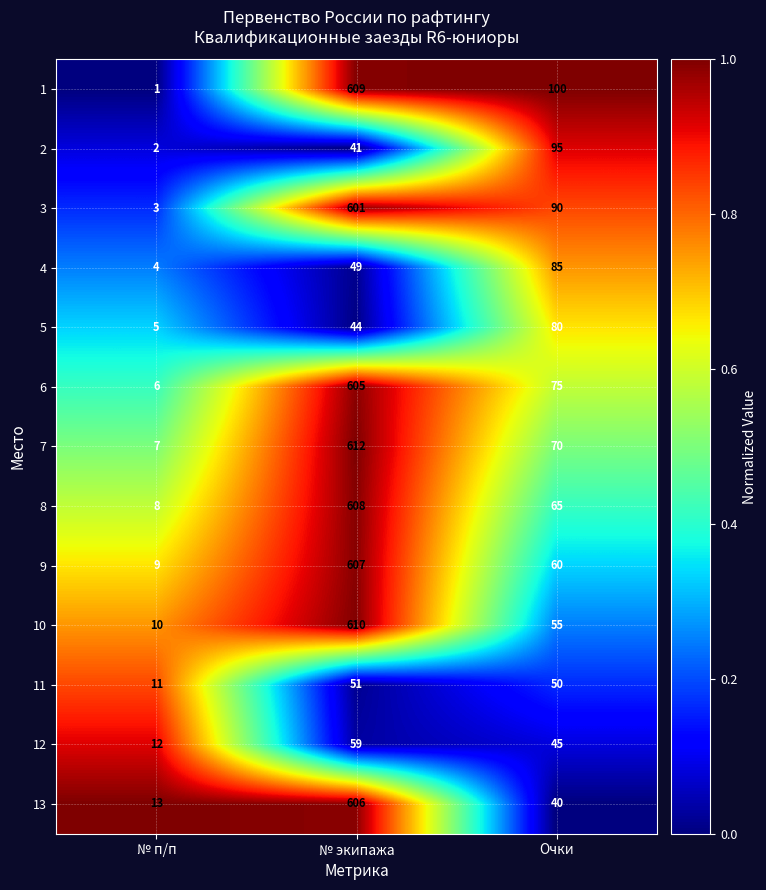

The value of 12 at № п/п is 12. True or false?

True